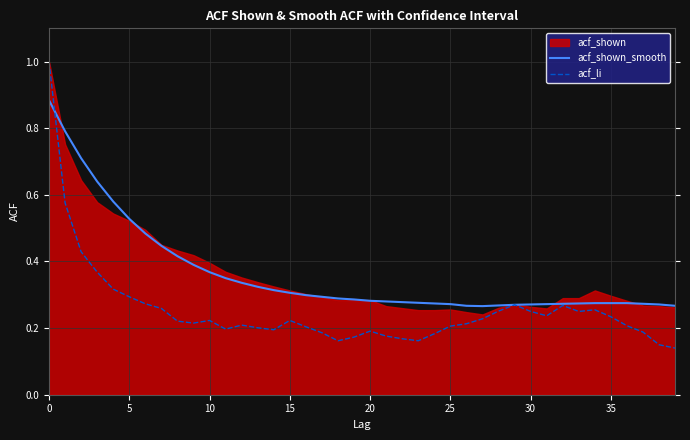

True or false: acf_li and acf_shown_smooth cross at least once.

True